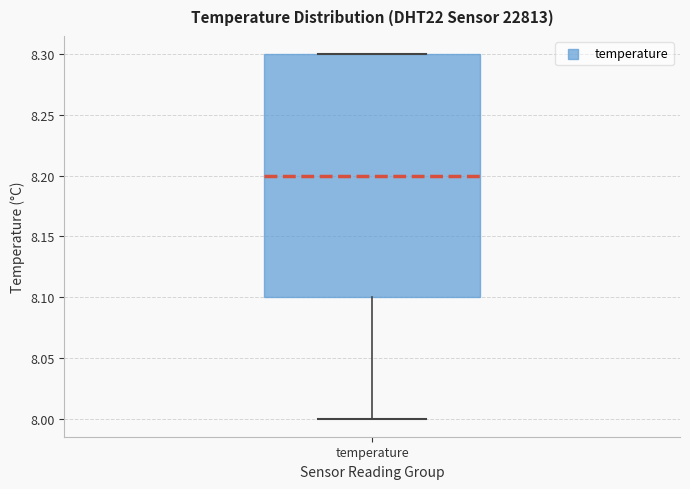

Read this box plot against the y-axis: the position of the median line, the range covered by the box, and the ends of both whiskers. The values are not printed on the chart, so give them approximately, as read against the axis.

median 8.2, box 8.1 to 8.3, whiskers 8.0 to 8.3